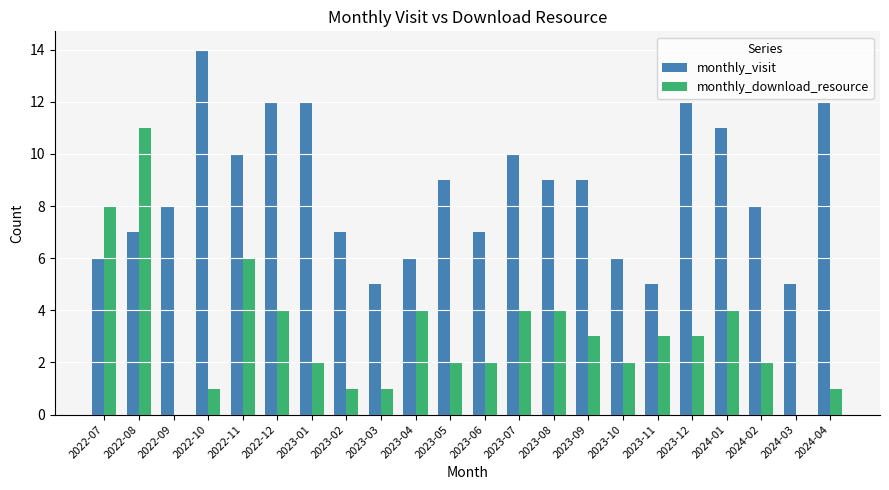

At which label does monthly_visit reach its peak?

2022-10